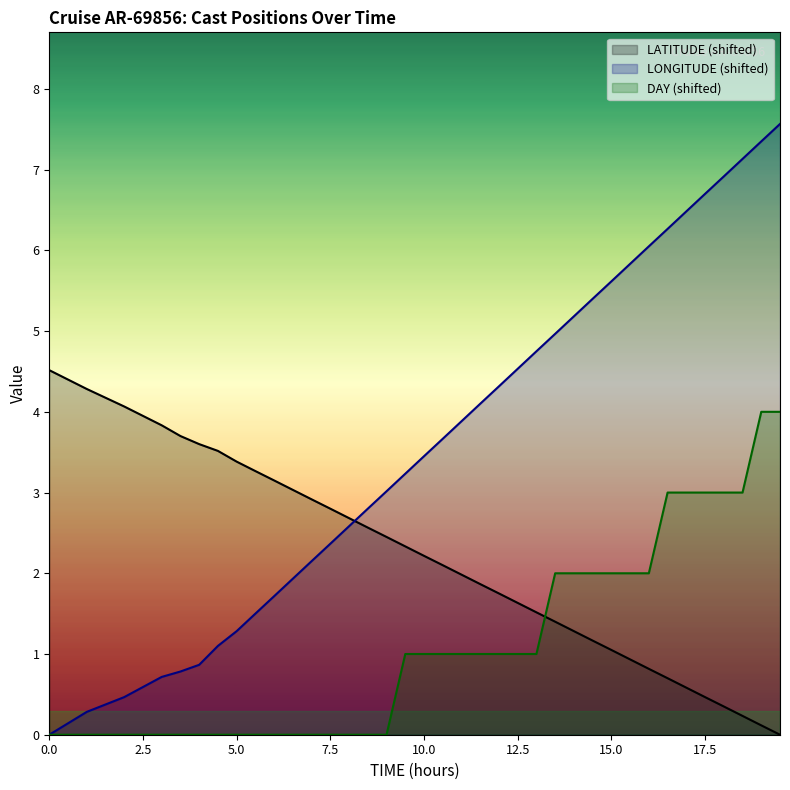

What is the difference between the highest and lowest values at 17.5?

6.2